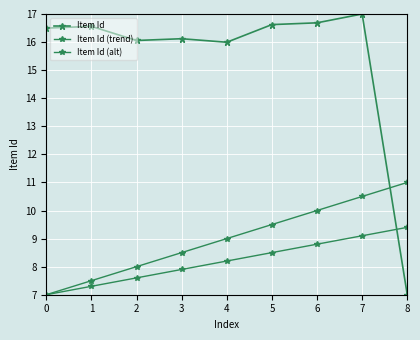

How many series are shown in this chart?

3